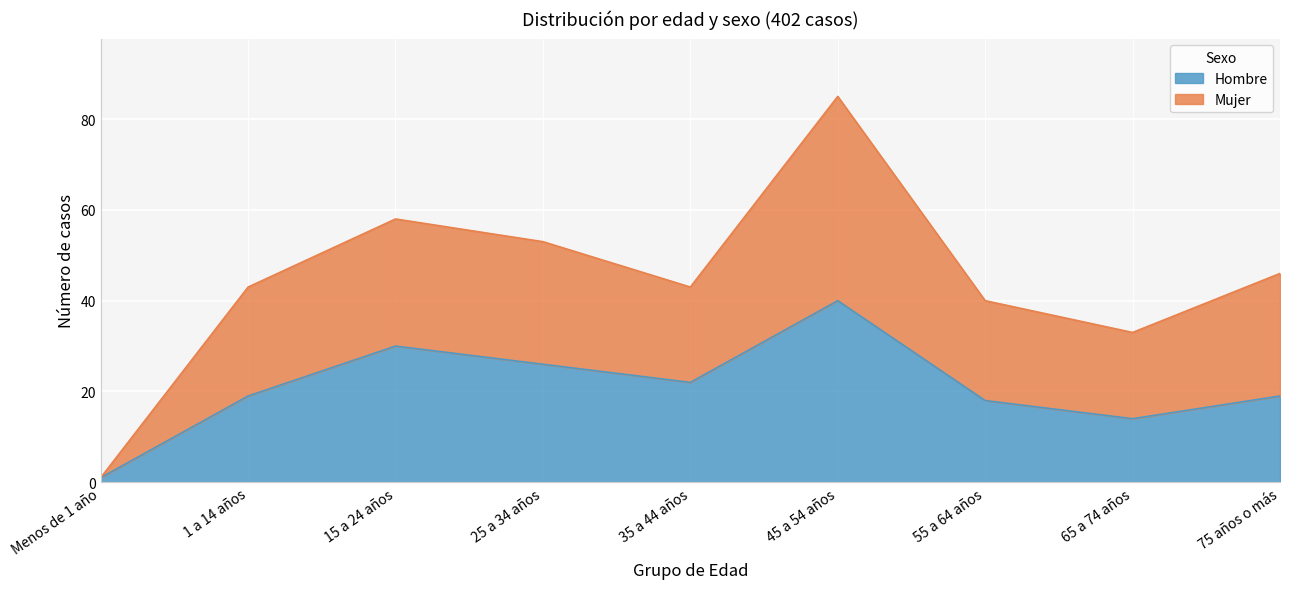

What is the highest value of the Hombre series?

40